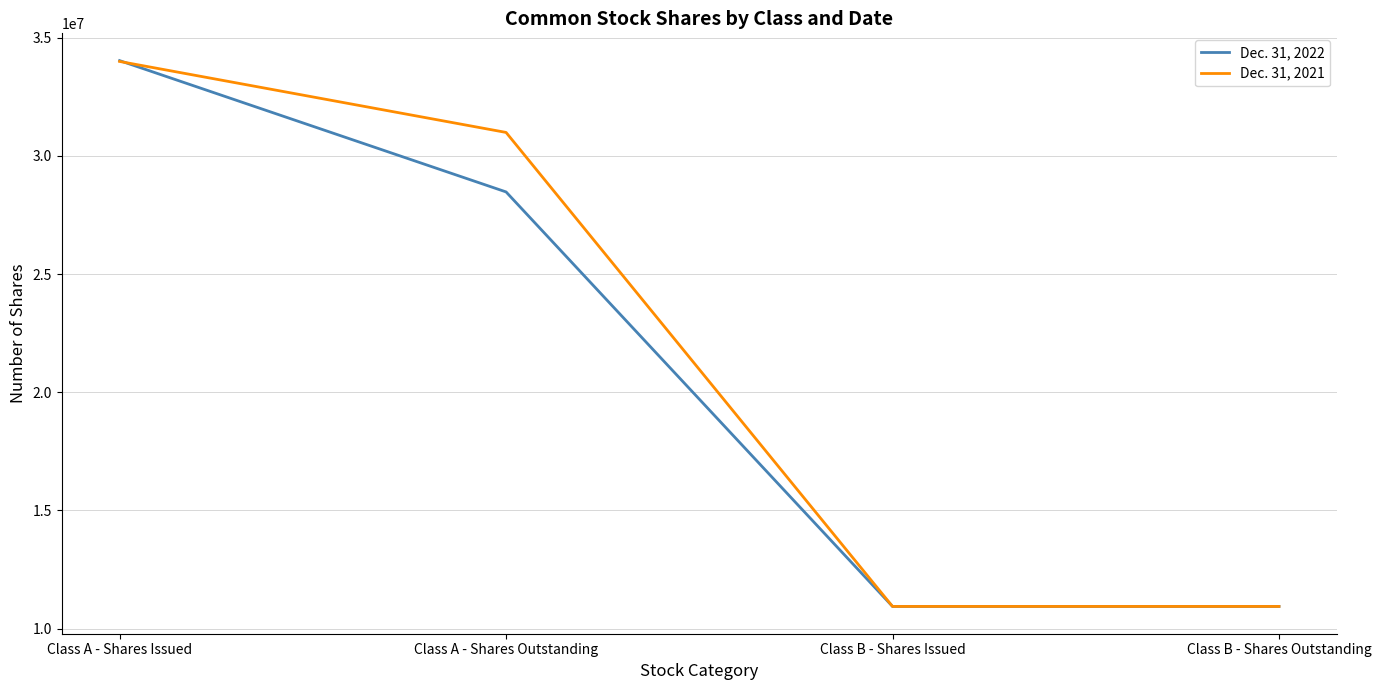

Which series has the largest range (max minus min)?

Dec. 31, 2022